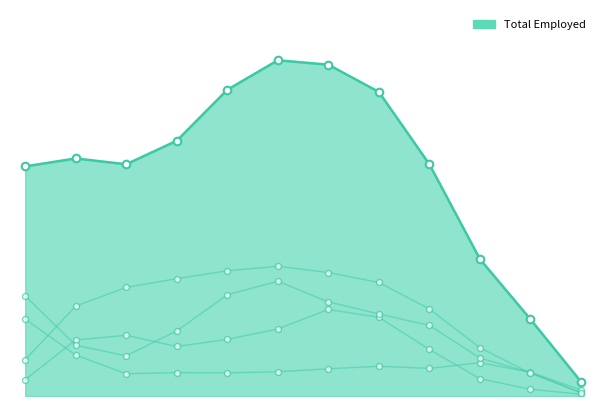

Is the value of Full-time Females at 40-44 years greater than the value of Full-time Males at 40-44 years?

No